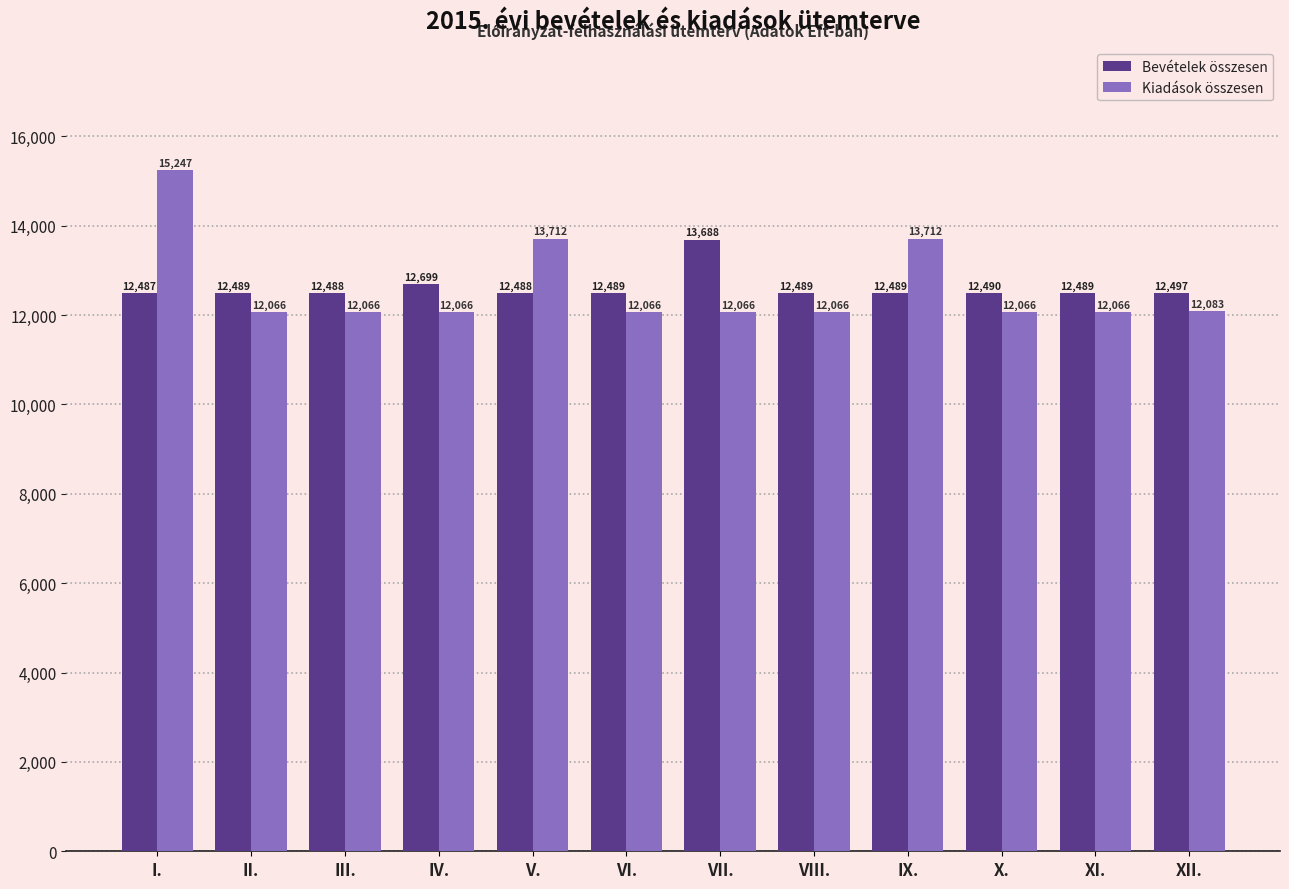

What is the maximum value shown in the chart?

15247